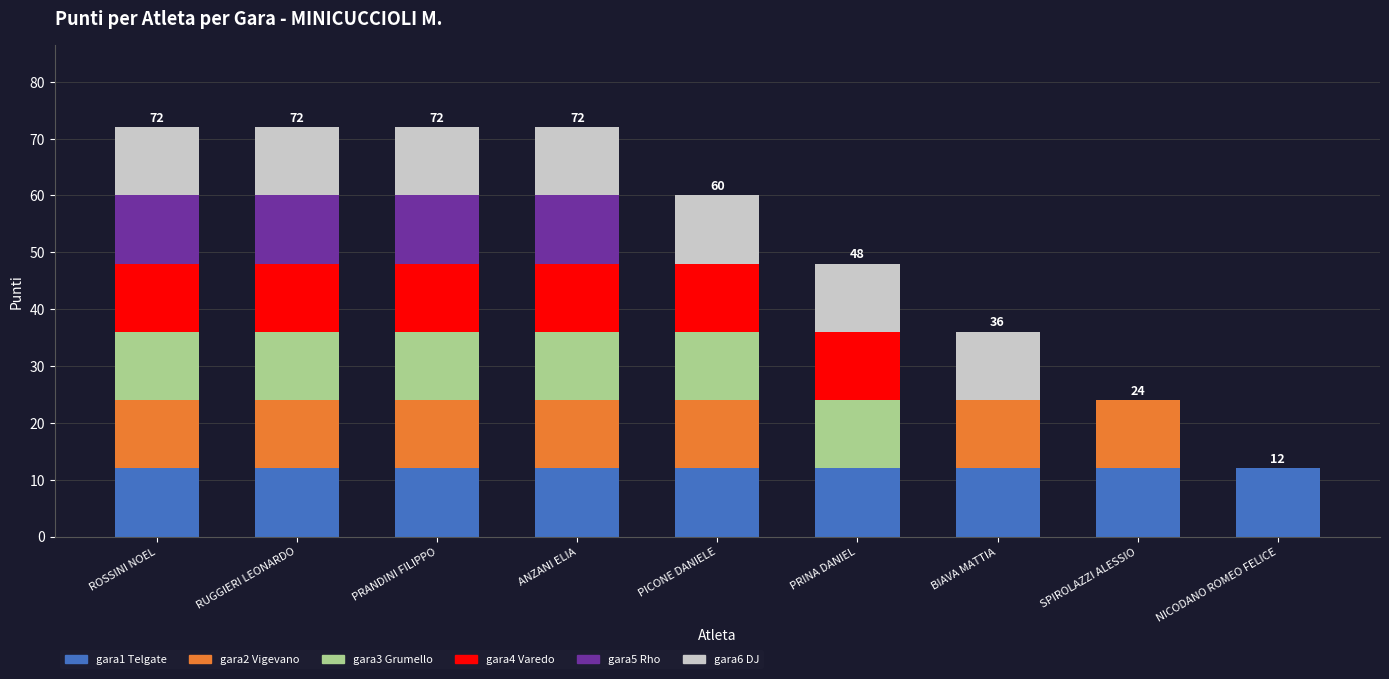

What is the sum of all gara1 Telgate values?

108